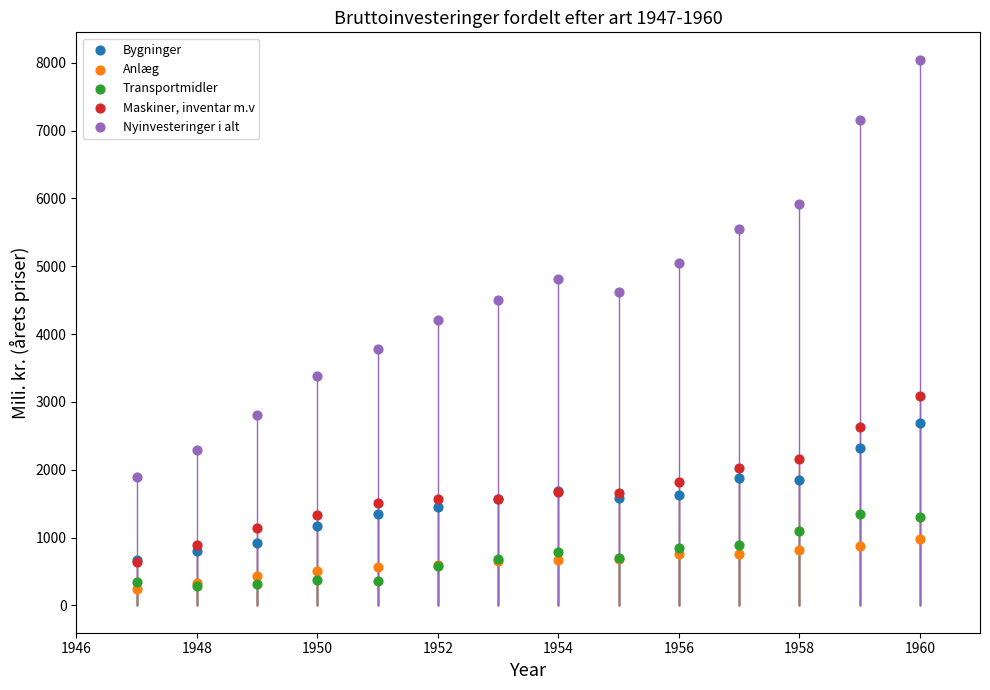

What are all the series names shown in the legend?

Bygninger, Anlæg, Transportmidler, Maskiner, inventar m.v, Nyinvesteringer i alt